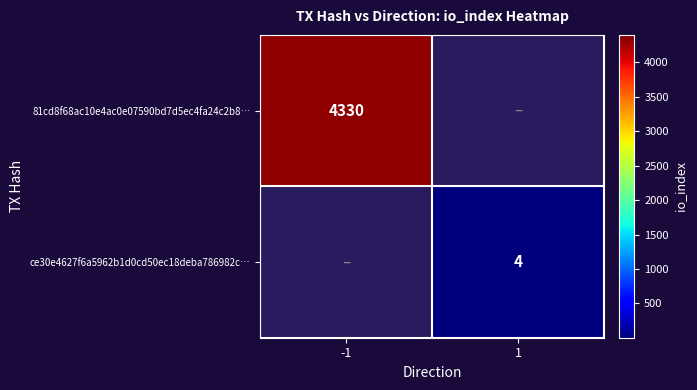

Is the value of 81cd8f68ac10e4ac0e07590bd7d5ec4fa24c2b8… at -1 greater than the value of ce30e4627f6a5962b1d0cd50ec18deba786982c… at 1?

Yes